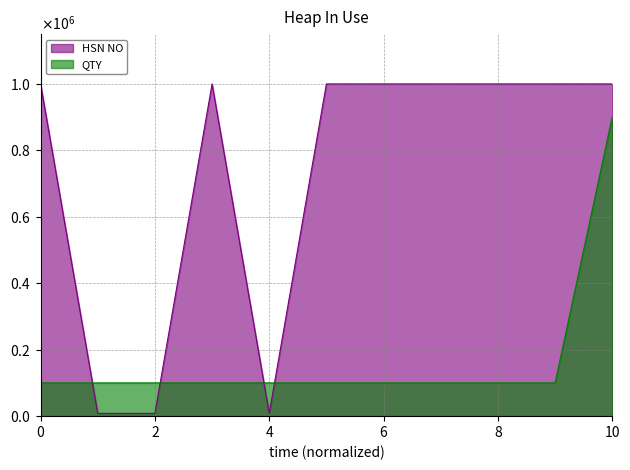

How many data points in HSN NO are less than 998898?

3